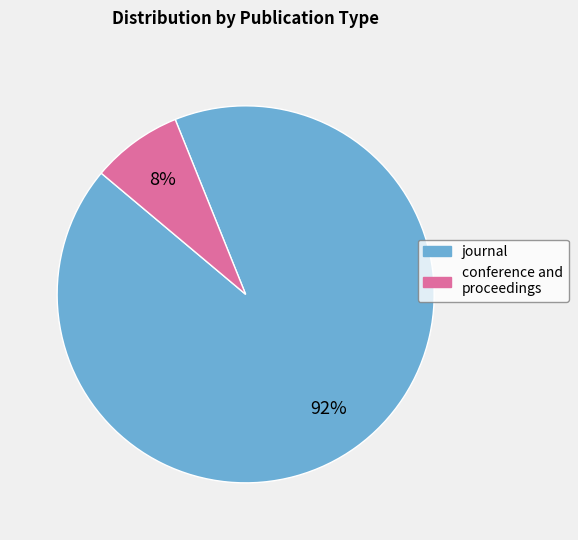

To the nearest percent, what is the average slice percentage?

50%